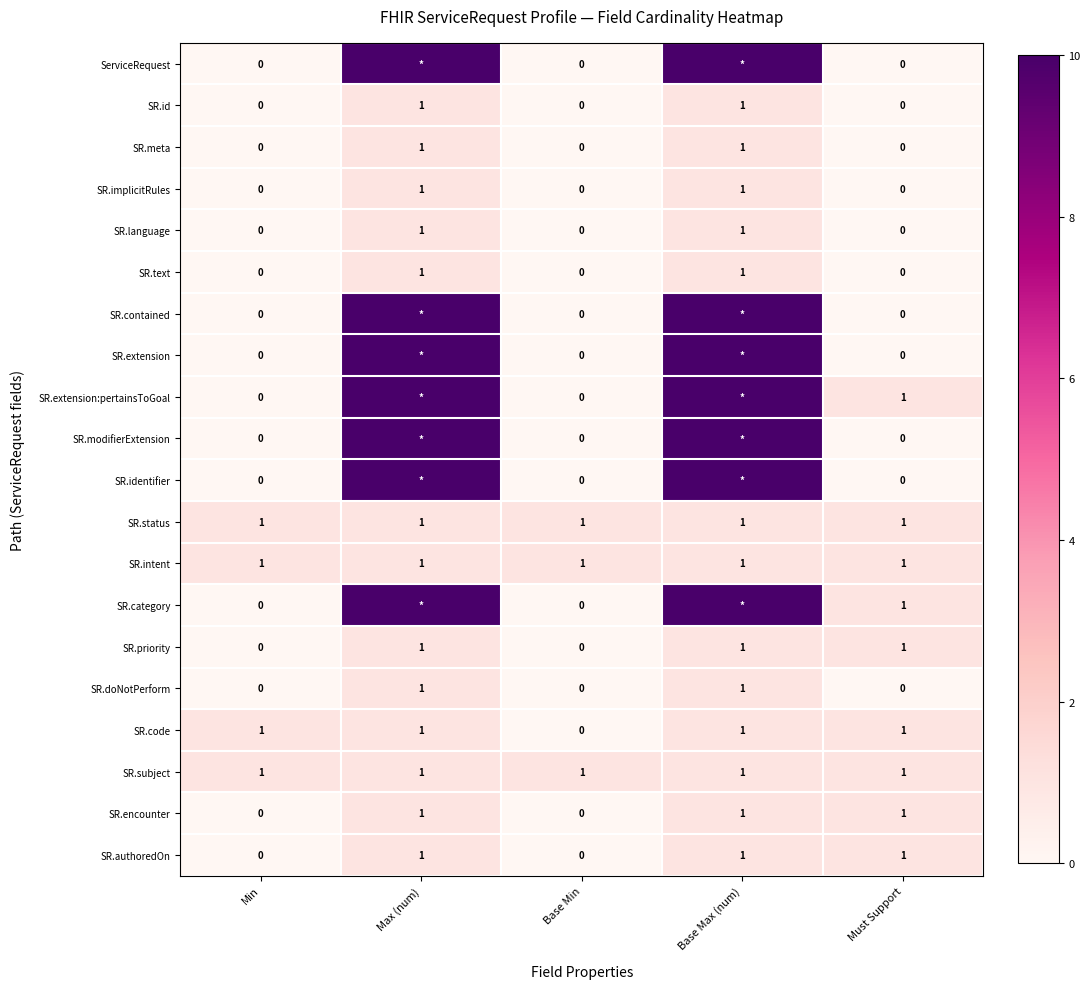

What is the total value across all series at Min?

4